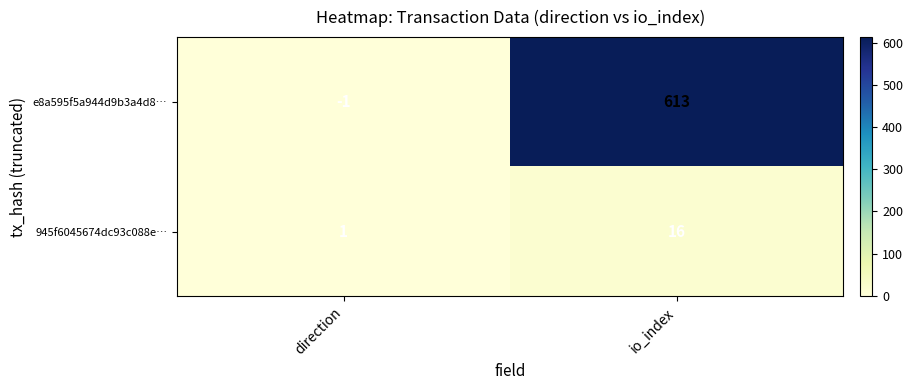

The value of 945f6045674dc93c088e… at io_index is 7. True or false?

False